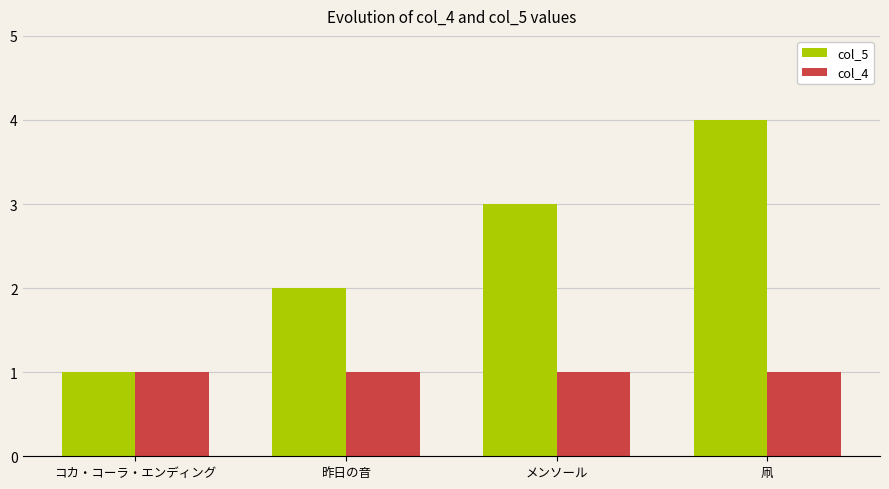

What is the total value across all series at メンソール?

4